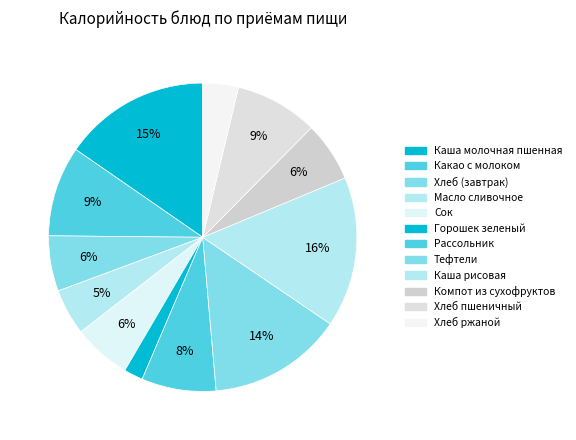

True or false: Масло сливочное accounts for 1% of the total.

False